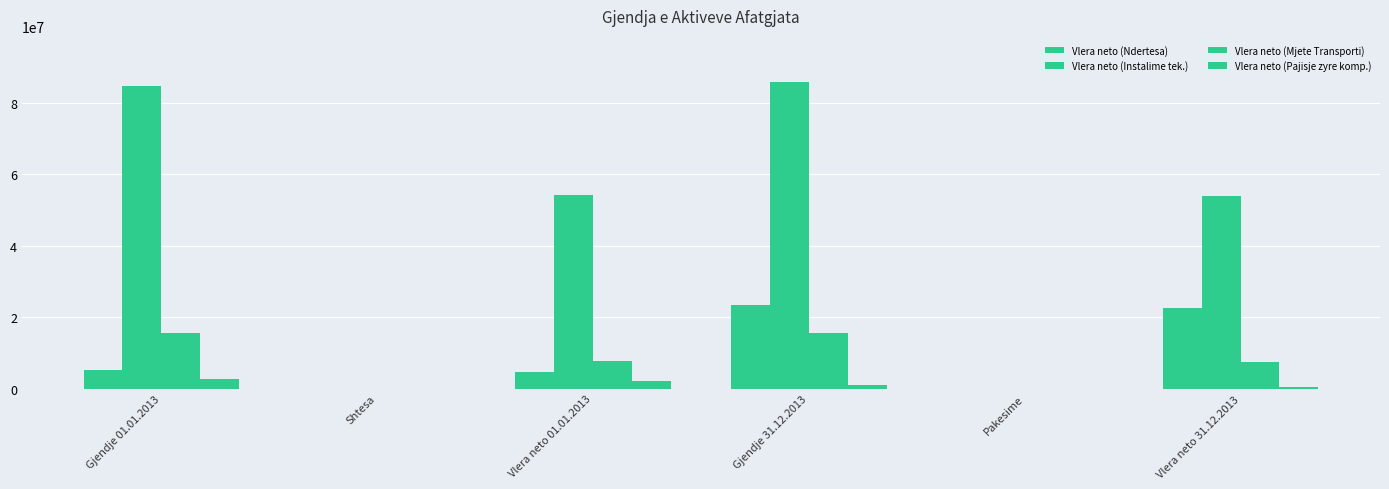

Count the number of data series in this chart.

4